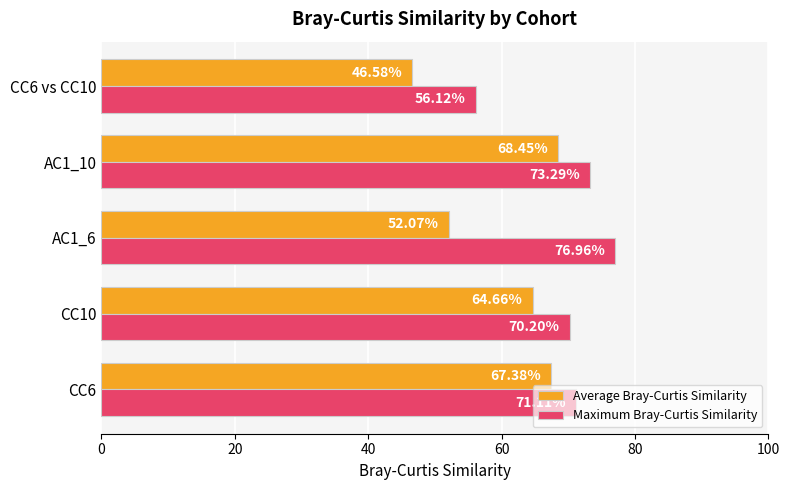

What is the total value across all series at AC1_10?

141.7